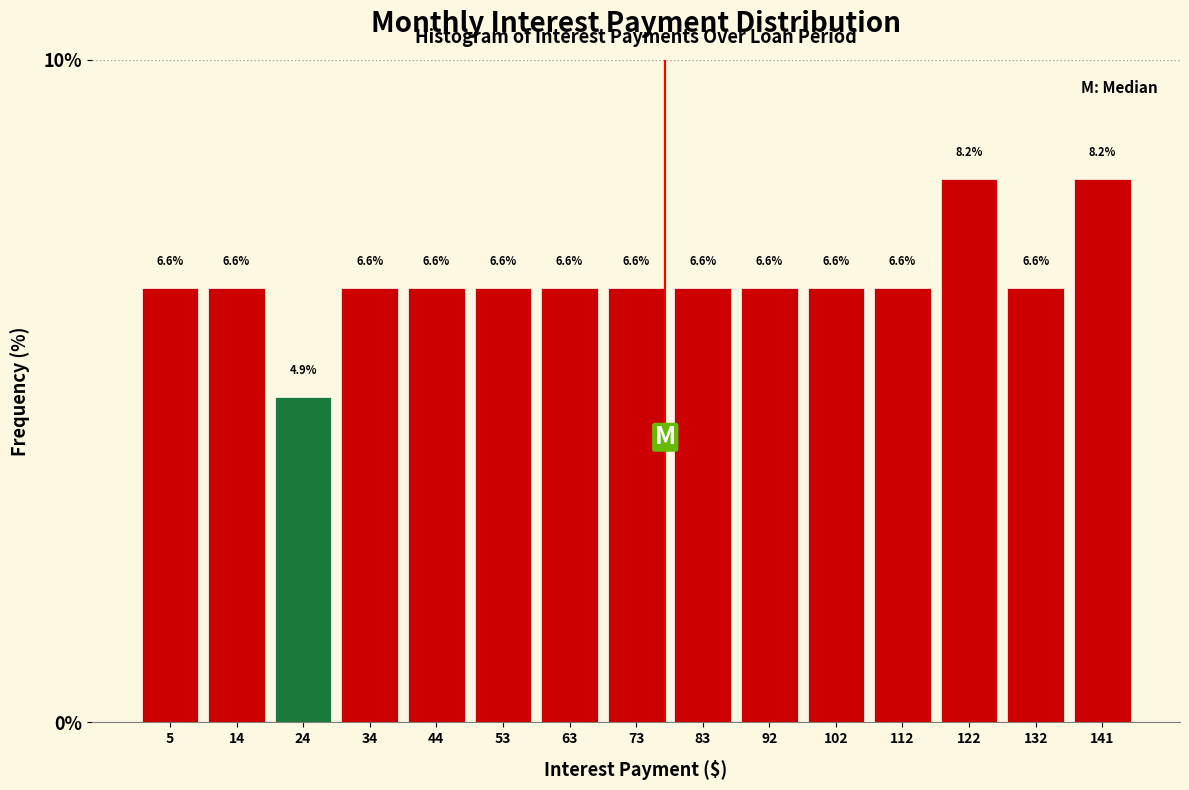

Reading left to right, list every bar in this chart as the range it spans on the x-axis followed by its height. The bar edges are not printed on the chart, so give them approximately, as read against the axis.

0 to 10: 6.6
10 to 20: 6.6
20 to 29: 4.9
29 to 39: 6.6
39 to 49: 6.6
49 to 59: 6.6
59 to 69: 6.6
69 to 78: 6.6
78 to 88: 6.6
88 to 98: 6.6
98 to 108: 6.6
108 to 117: 6.6
117 to 127: 8.2
127 to 137: 6.6
137 to 147: 8.2